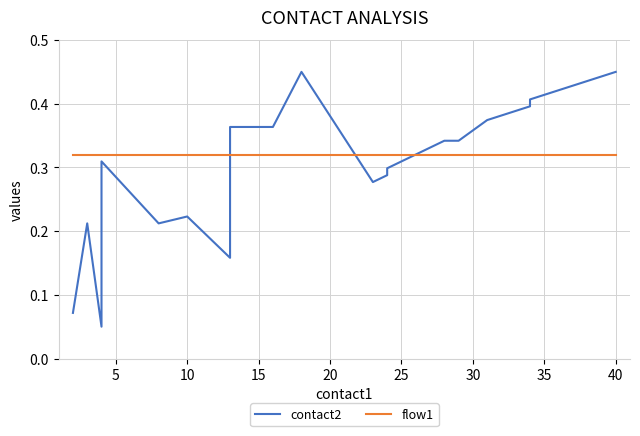

Does the chart display data point markers on the line(s)?

No